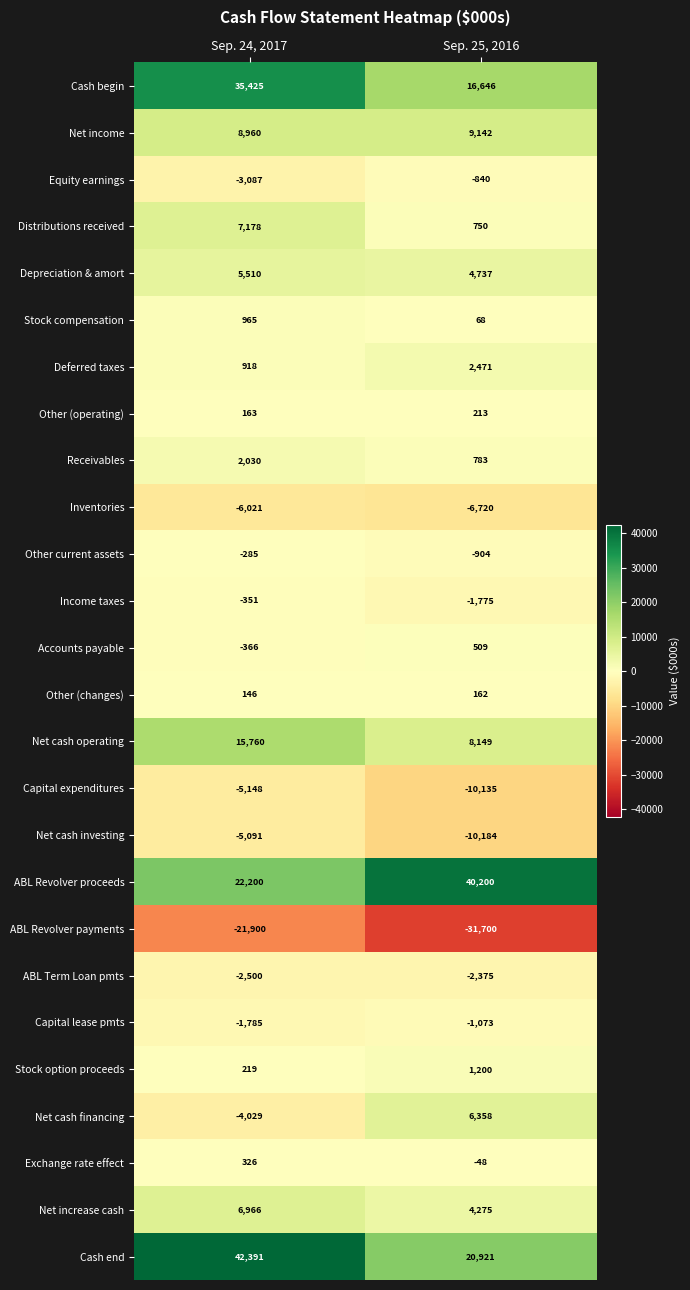

What is the highest value of the Inventories series?

-6021